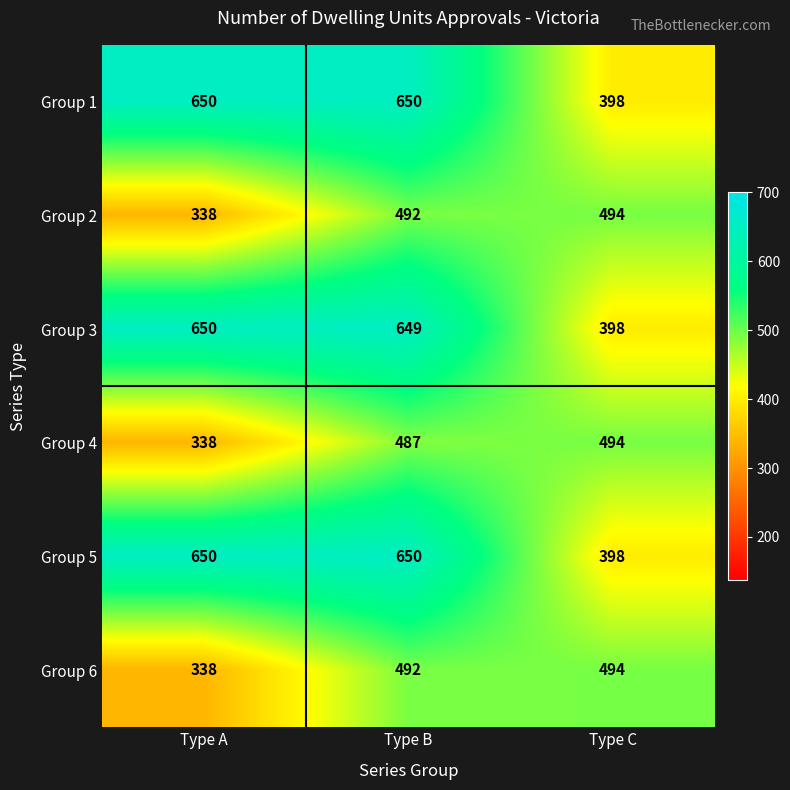

Is the value of Group 4 at Type A greater than the value of Group 1 at Type A?

No